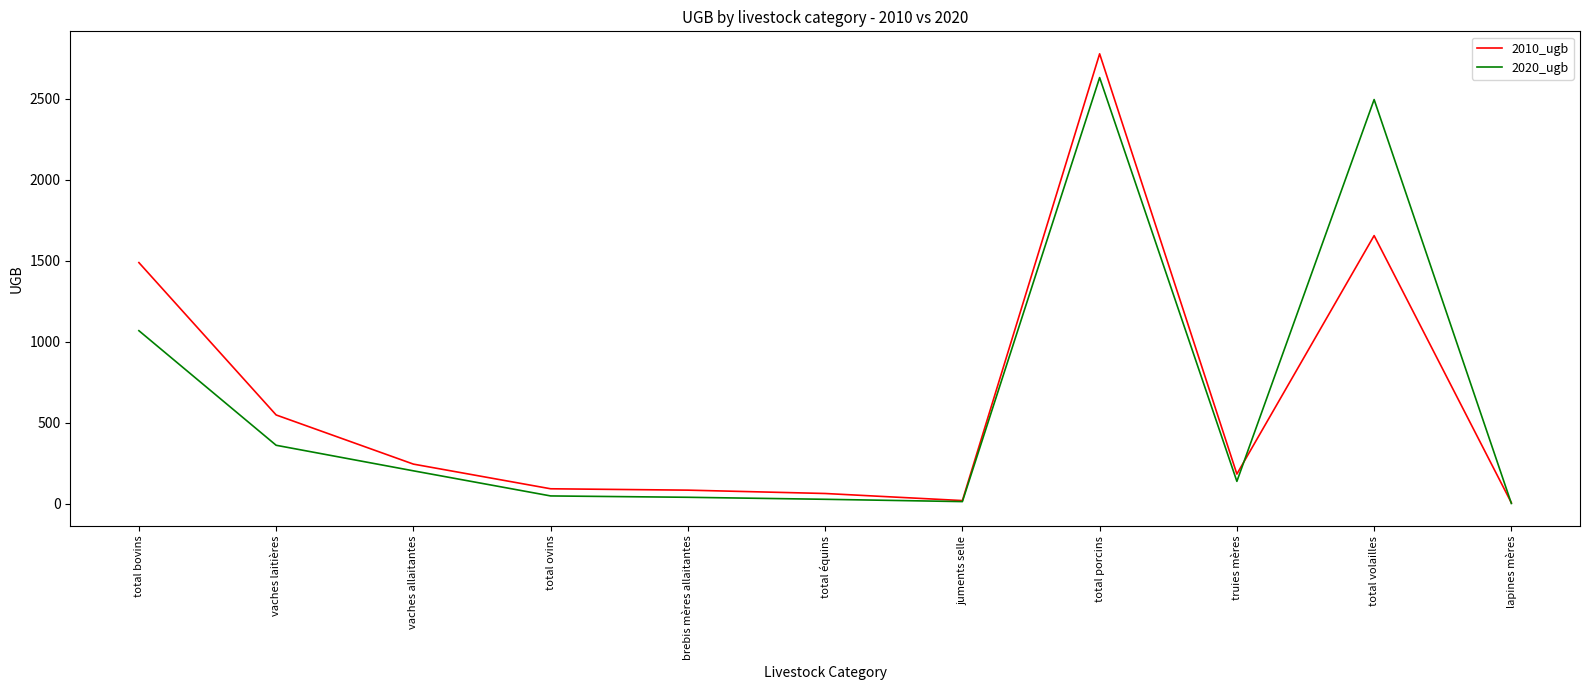

How many values in the 2020_ugb series are below 138?

5